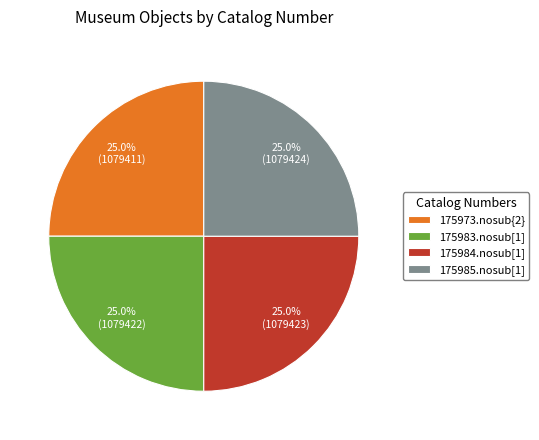

The 175985.nosub[1] slice represents 25% of the pie. True or false?

True